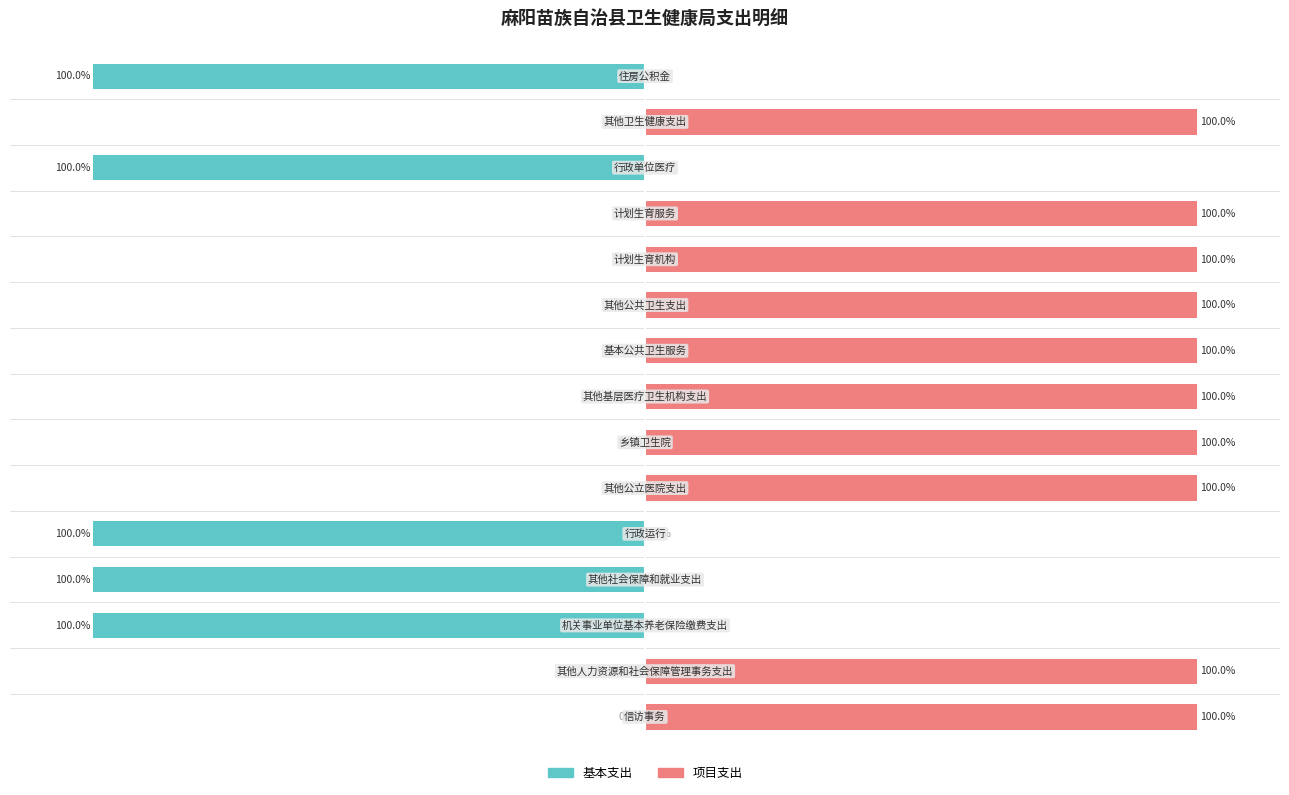

What are all the series names shown in the legend?

基本支出, 项目支出